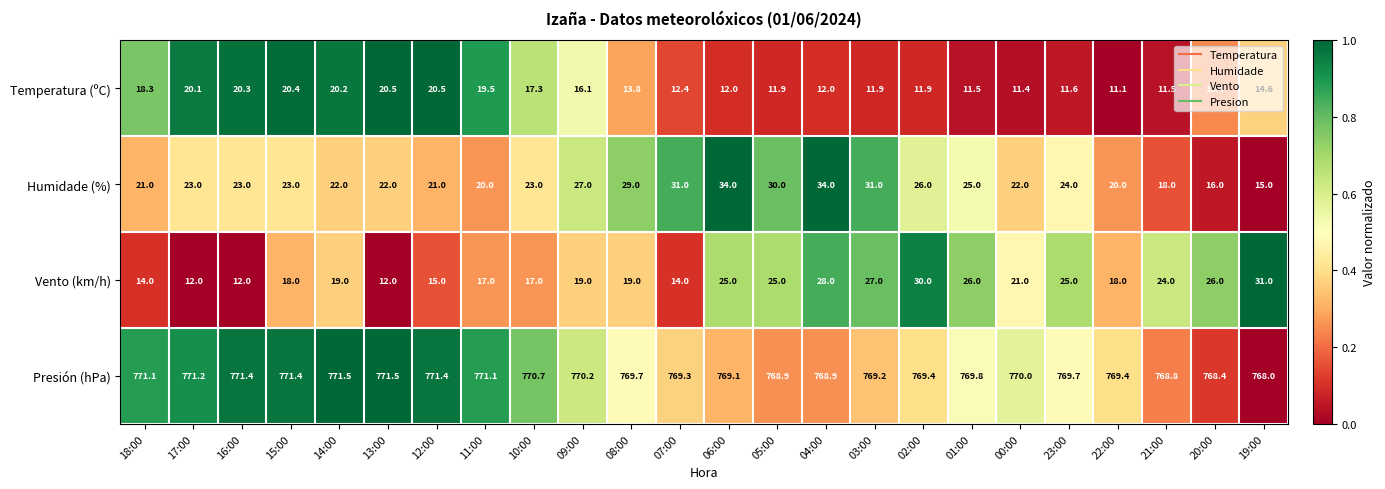

What is the smallest value displayed?

11.1